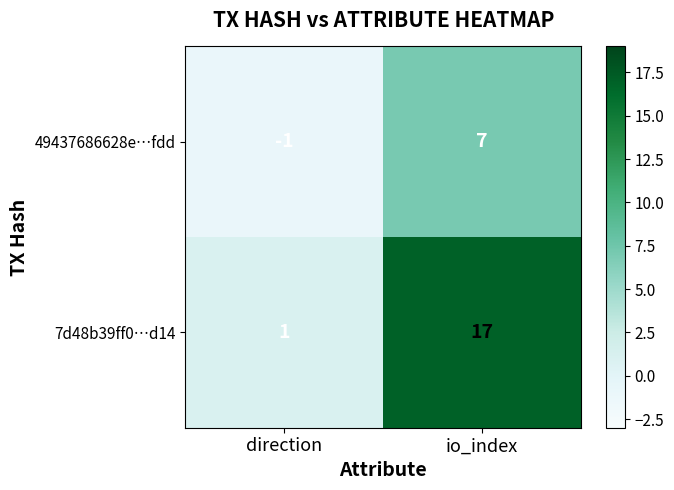

What is the spread (max minus min) of values at io_index?

10